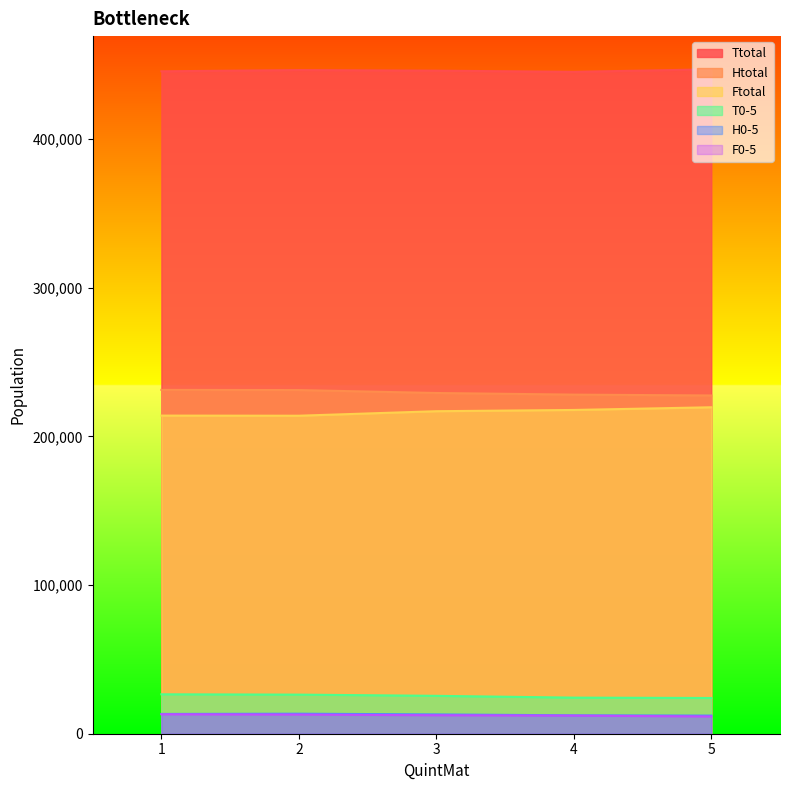

How many lines are shown in the chart?

6